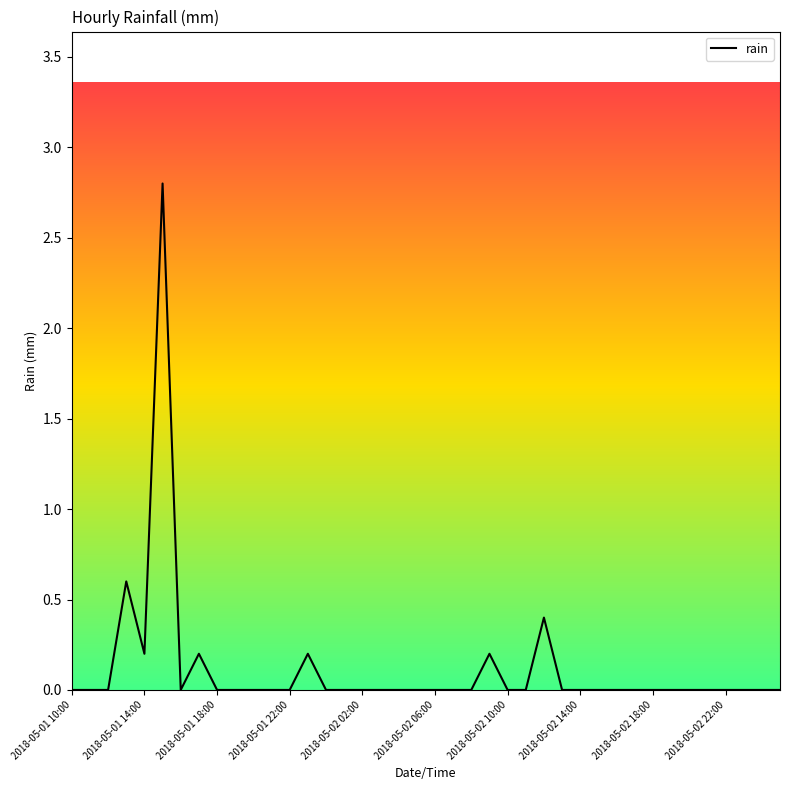

What is the maximum value shown in the chart?

2.8